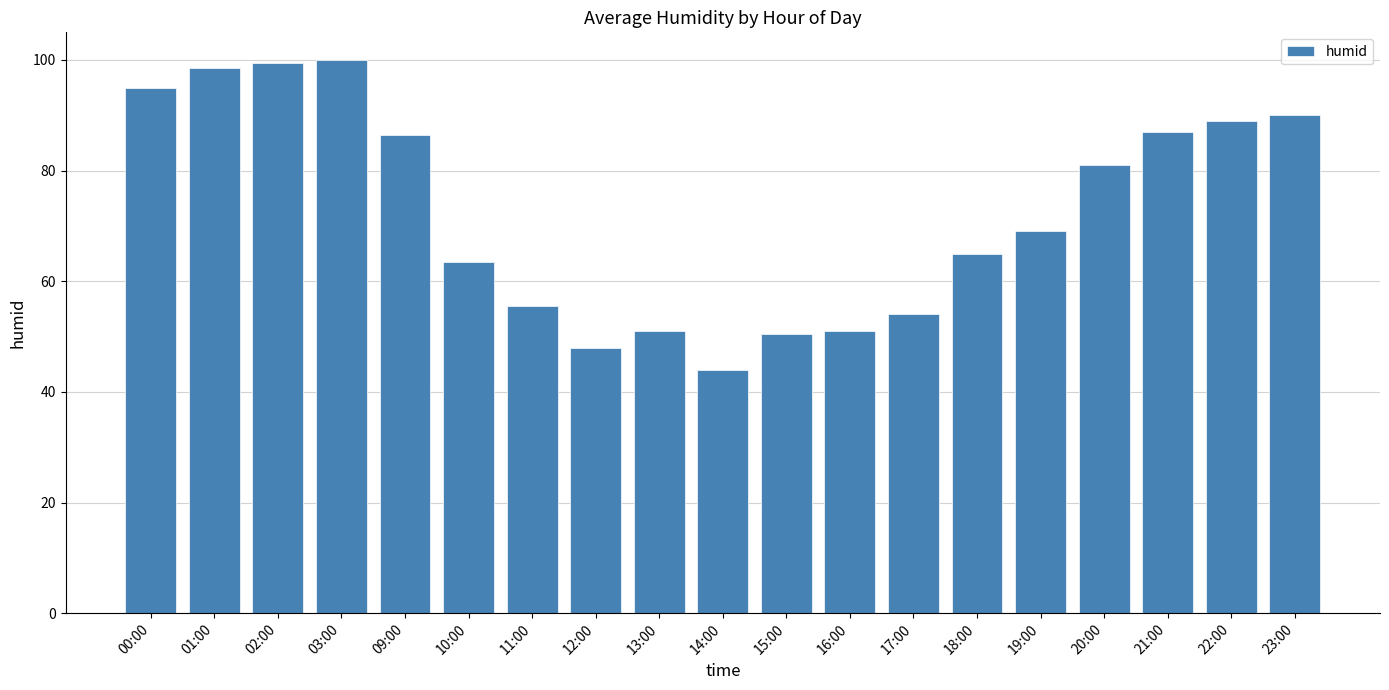

What is the average value?

72.5